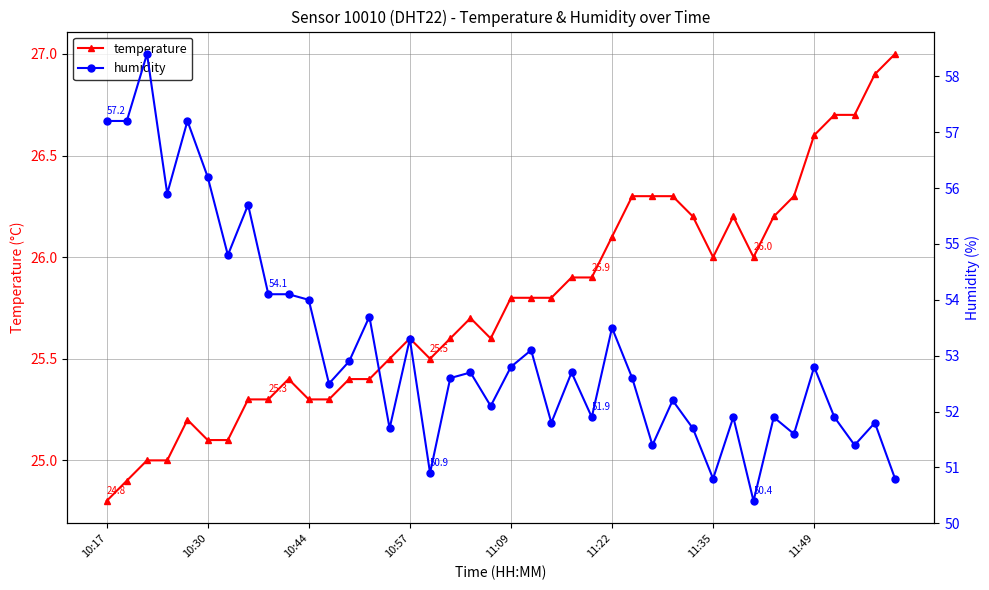

Count the number of categories in the chart.

40